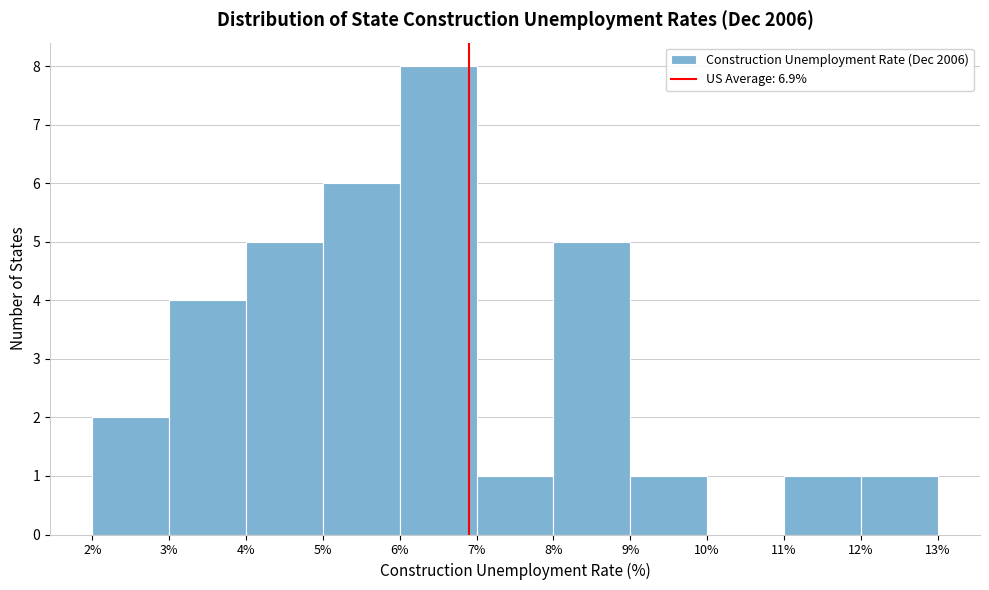

Reading left to right, transcribe this chart: for each bar, give the range it covers on the x-axis and its height. The values are not printed on the chart, so give them approximately, as read against the axis.

2% to 3%: 2
3% to 4%: 4
4% to 5%: 5
5% to 6%: 6
6% to 7%: 8
7% to 8%: 1
8% to 9%: 5
9% to 10%: 1
10% to 11%: 0
11% to 12%: 1
12% to 13%: 1